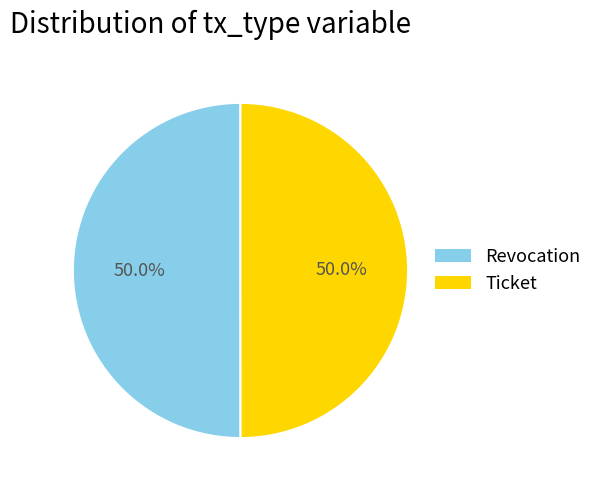

Combined, what portion of the pie is Revocation and Ticket?

100.0%